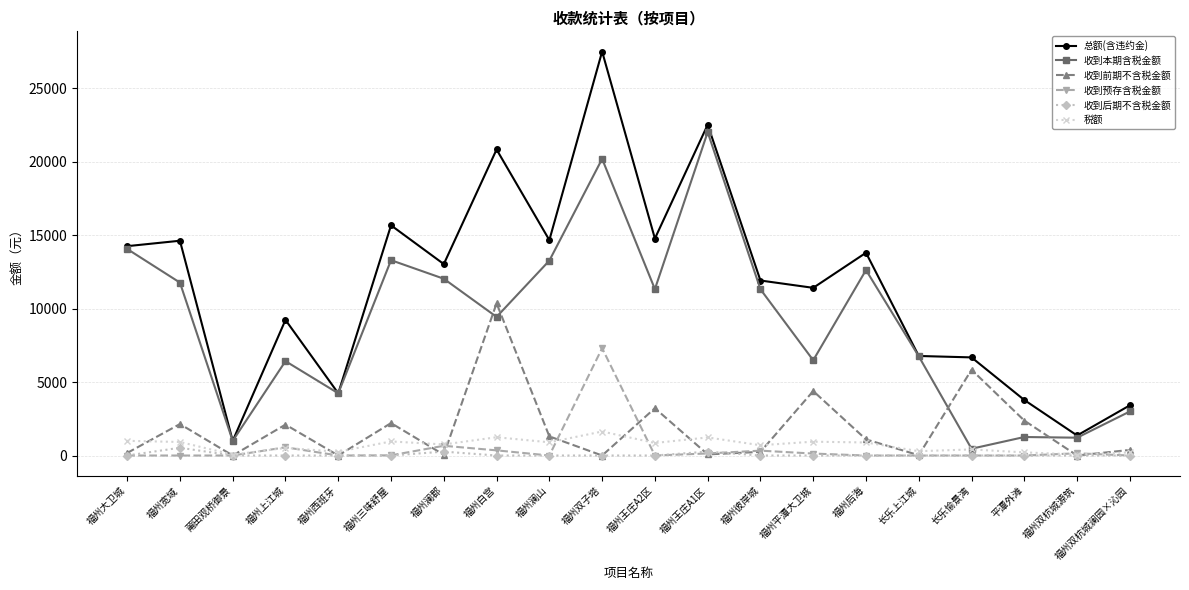

Read the 总额(含违约金) value at 福州后海.

13801.5